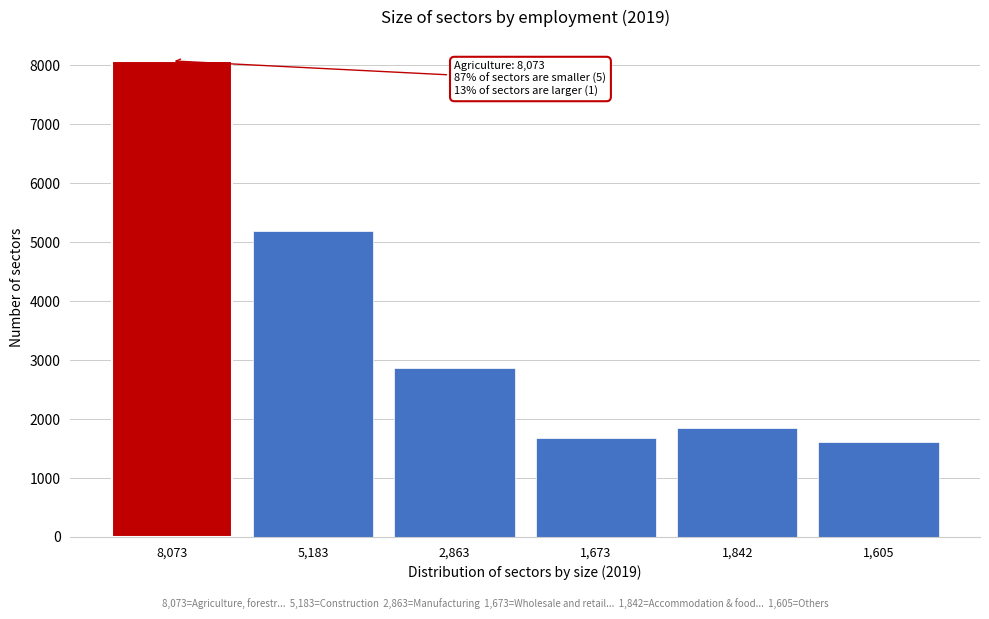

Reading right to left, what are all the values shown in this chart?

1605	1842	1673	2863	5183	8073